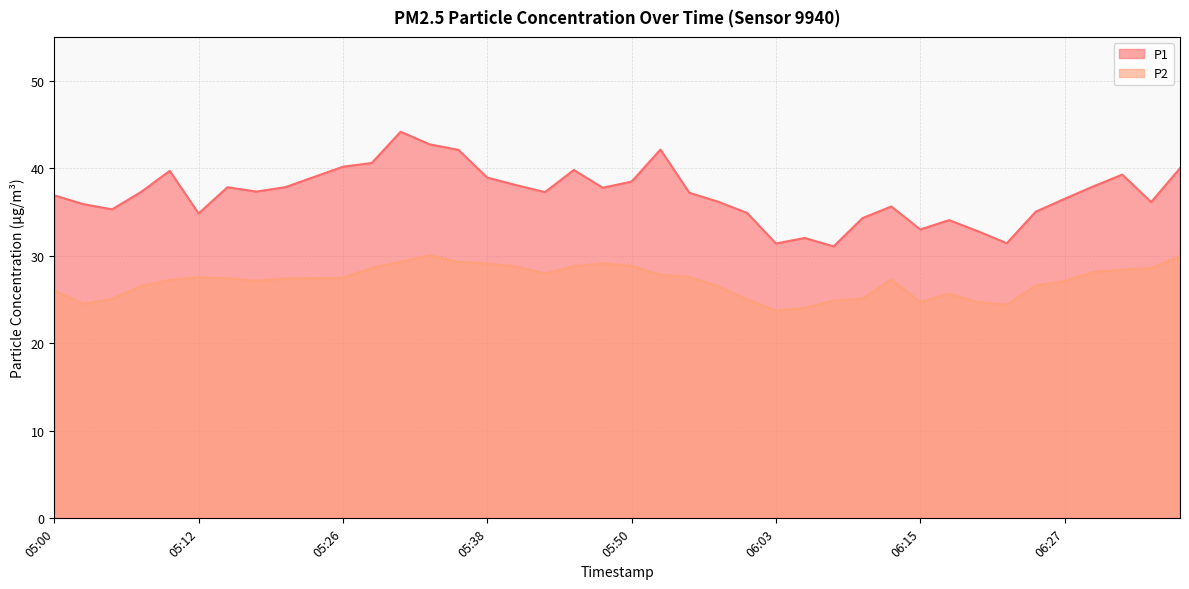

What position from the right is 05:53?

19